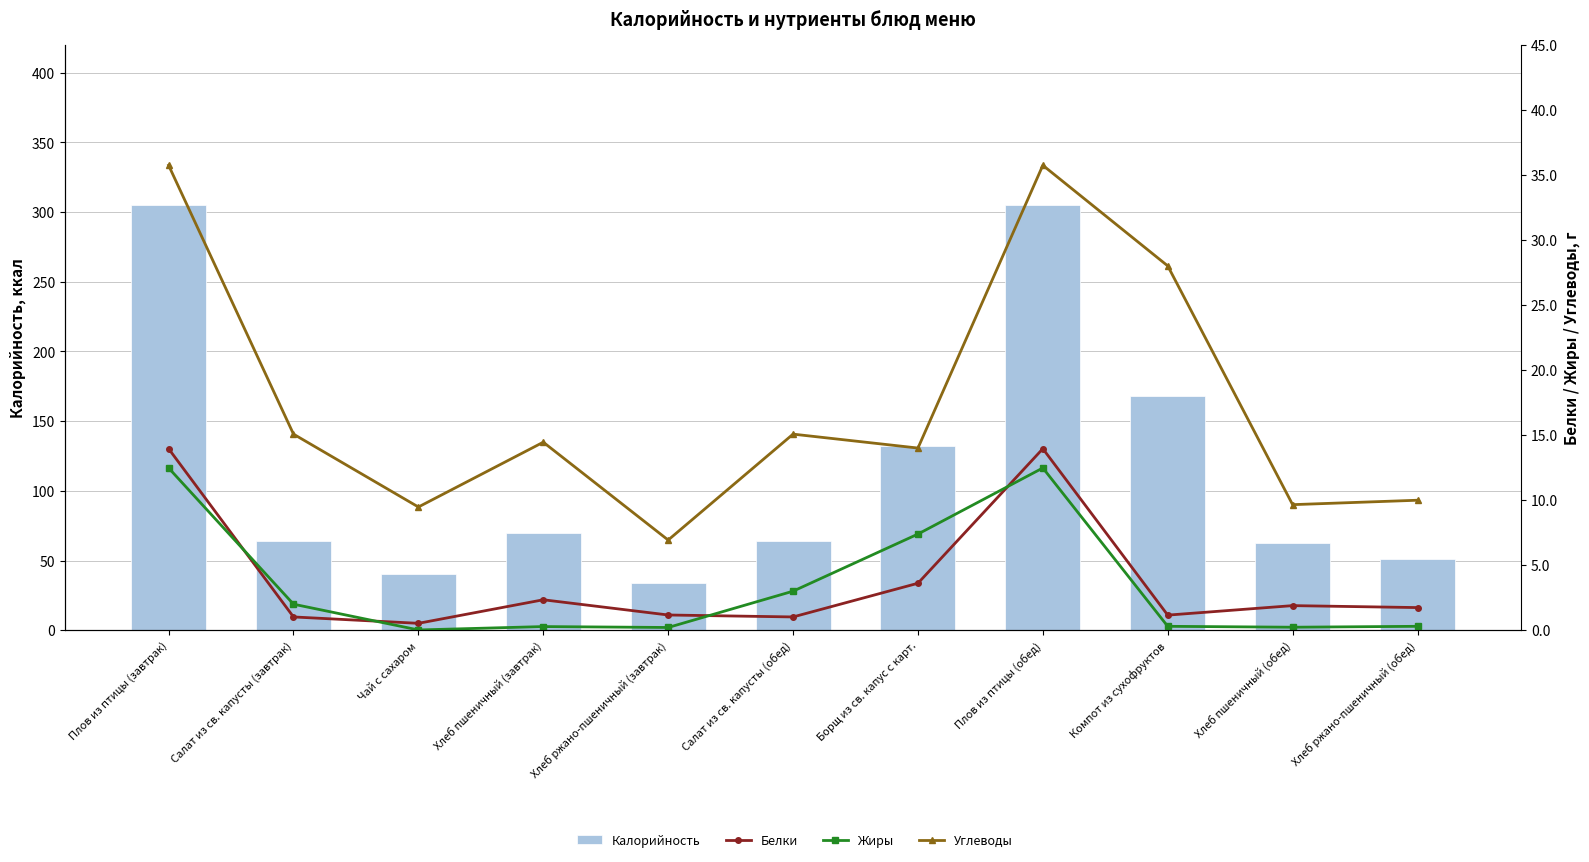

Where is Белки nearest to the value 7?

Борщ из св. капус с карт.